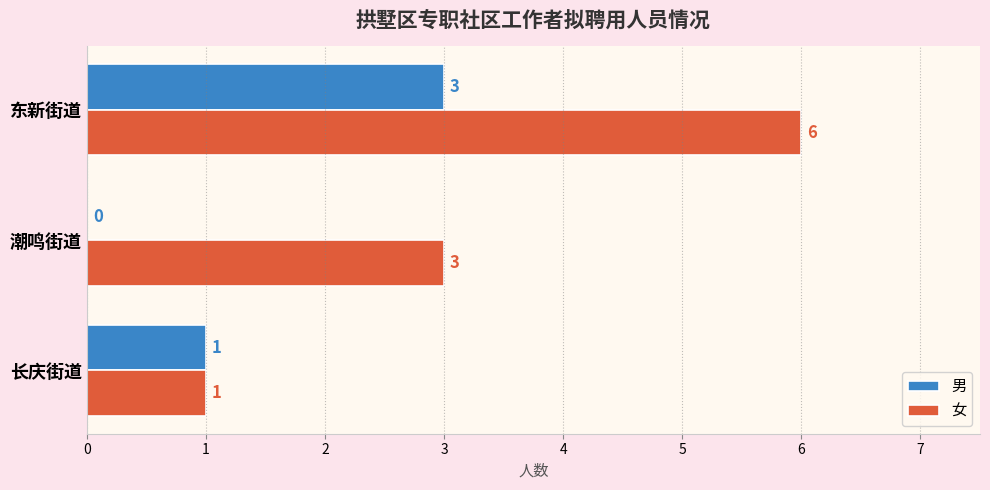

The 女 series shows 1 at 潮鸣街道. True or false?

False